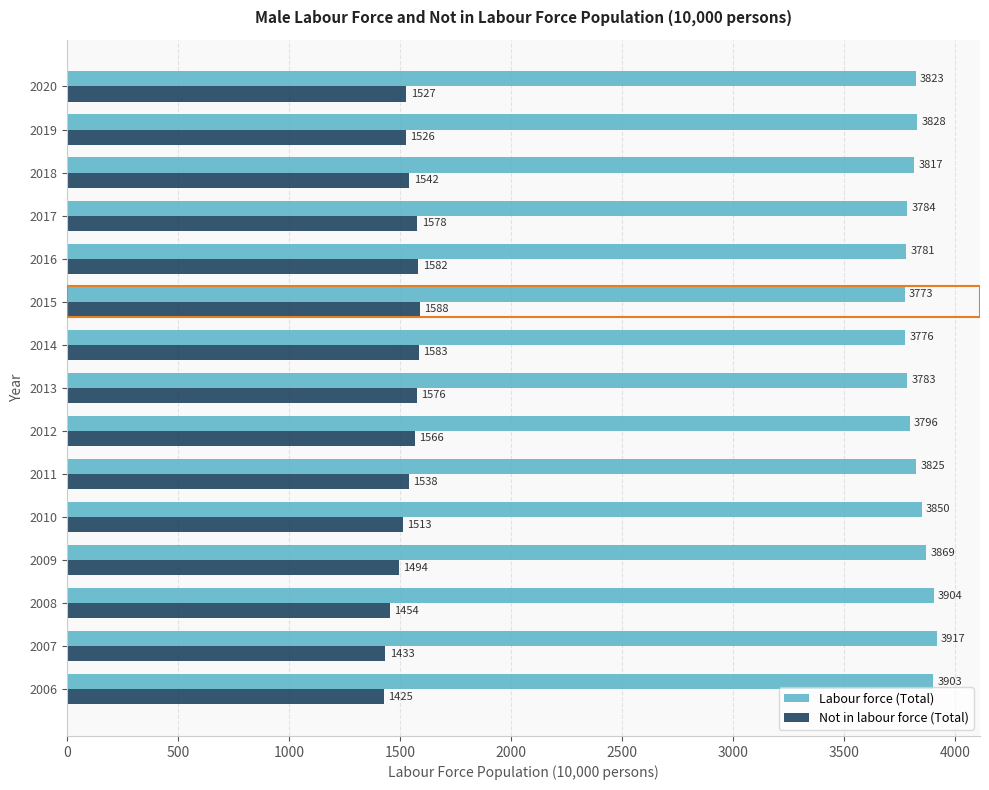

True or false: Labour force (Total) has a value of 1168 at 2009.

False